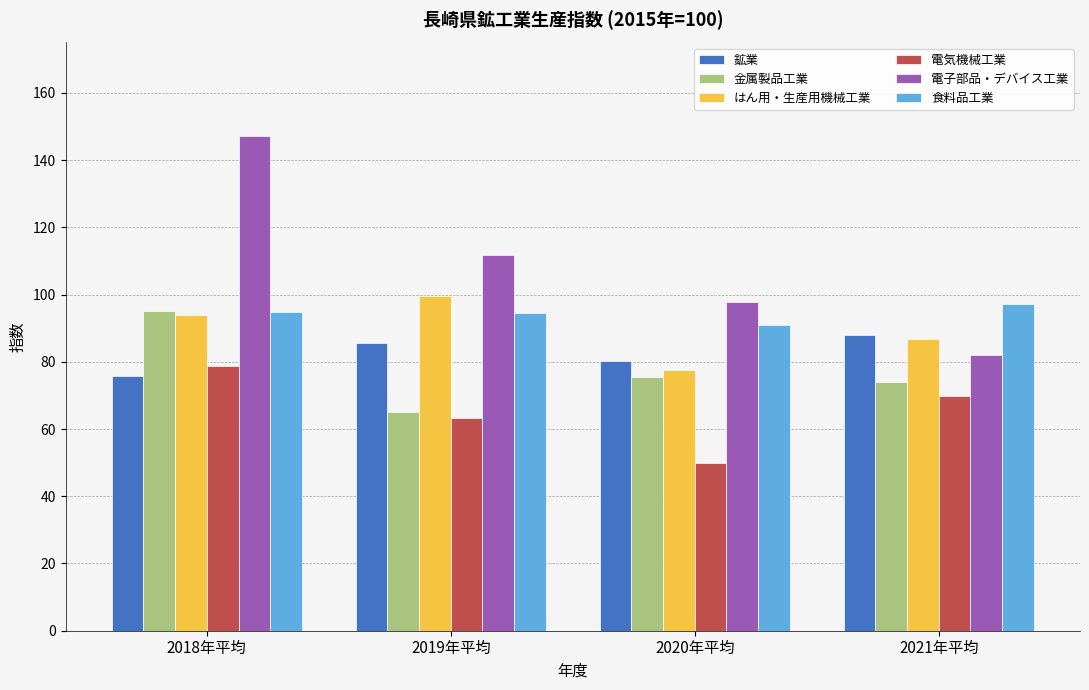

Is it true that 鉱業 equals 75.9 at 2018年平均?

True